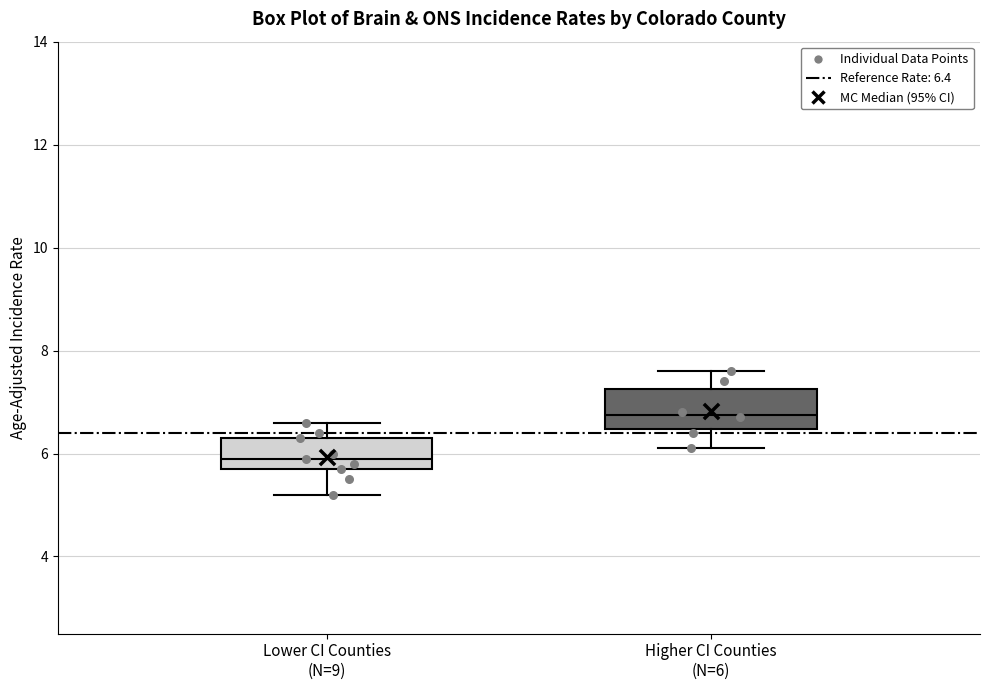

Where is the lower edge of the box for Lower CI Counties (N=9) on the y-axis? The values are not printed on the chart, so give them approximately, as read against the axis.

5.8